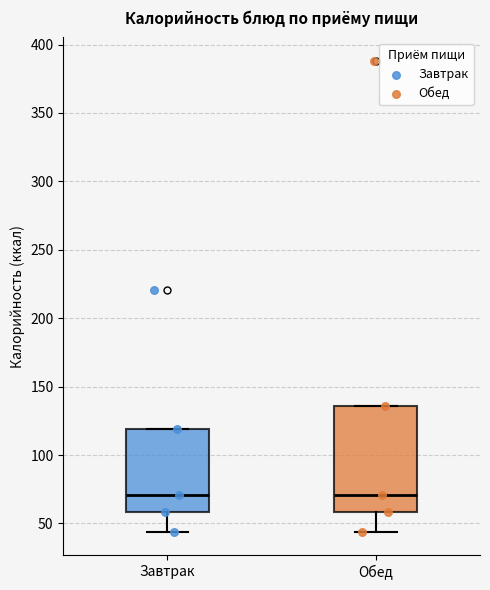

Where does the lower whisker of the box for Завтрак end on the y-axis? The values are not printed on the chart, so give them approximately, as read against the axis.

45